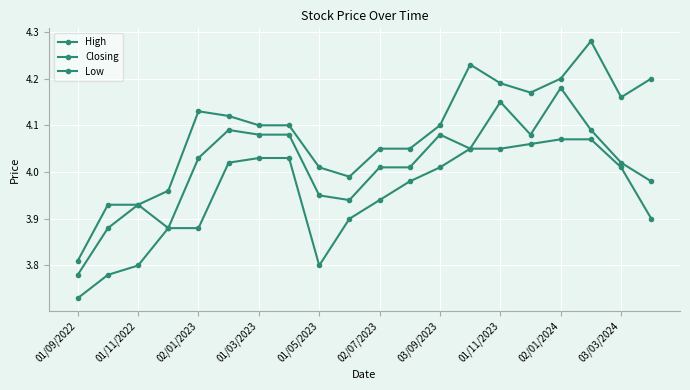

Does the chart have visible grid lines?

Yes